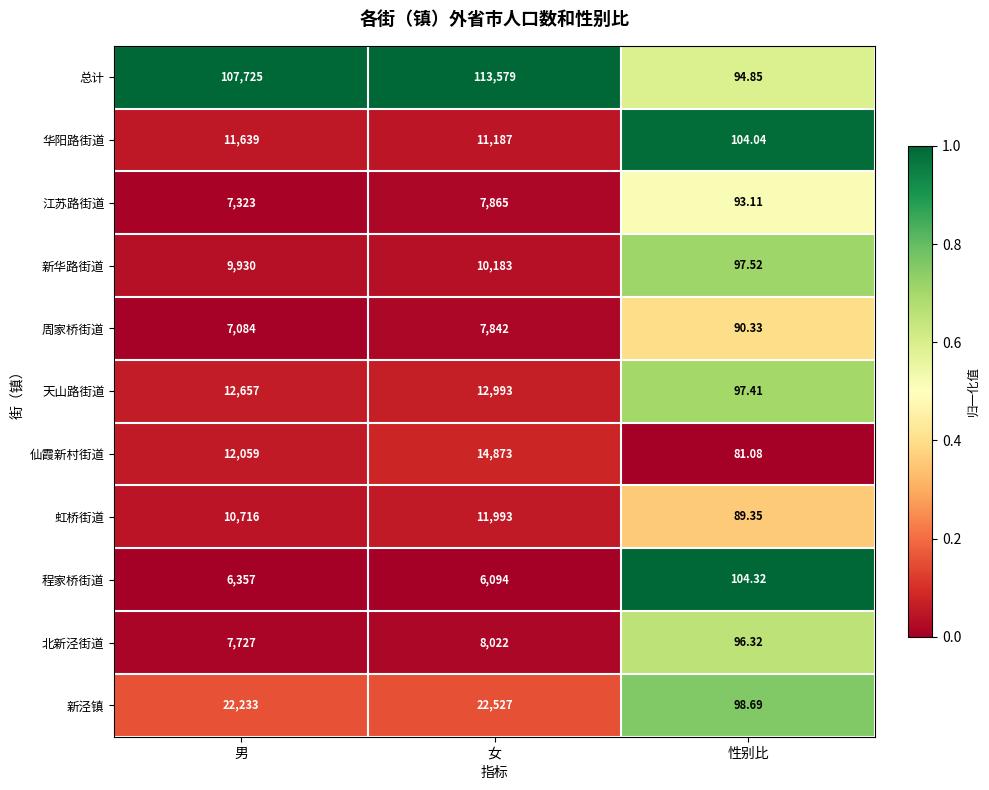

Rank the series at 男 from highest to lowest value.

总计, 新泾镇, 天山路街道, 仙霞新村街道, 华阳路街道, 虹桥街道, 新华路街道, 北新泾街道, 江苏路街道, 周家桥街道, 程家桥街道